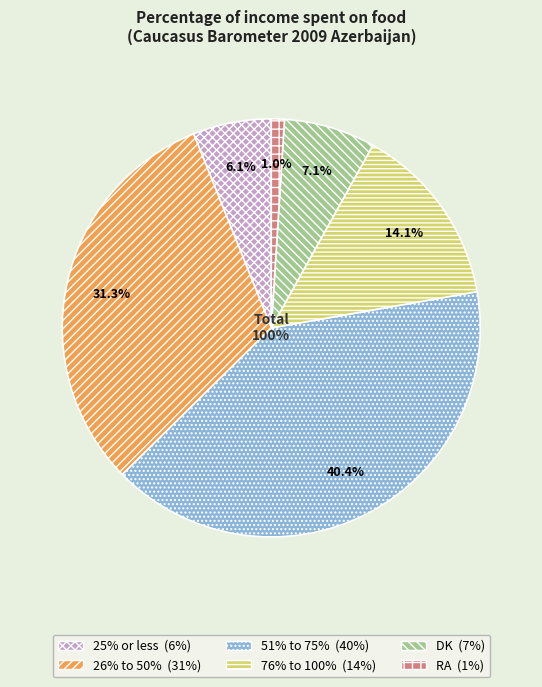

Combined, do 51% to 75% and DK account for over 50%?

No